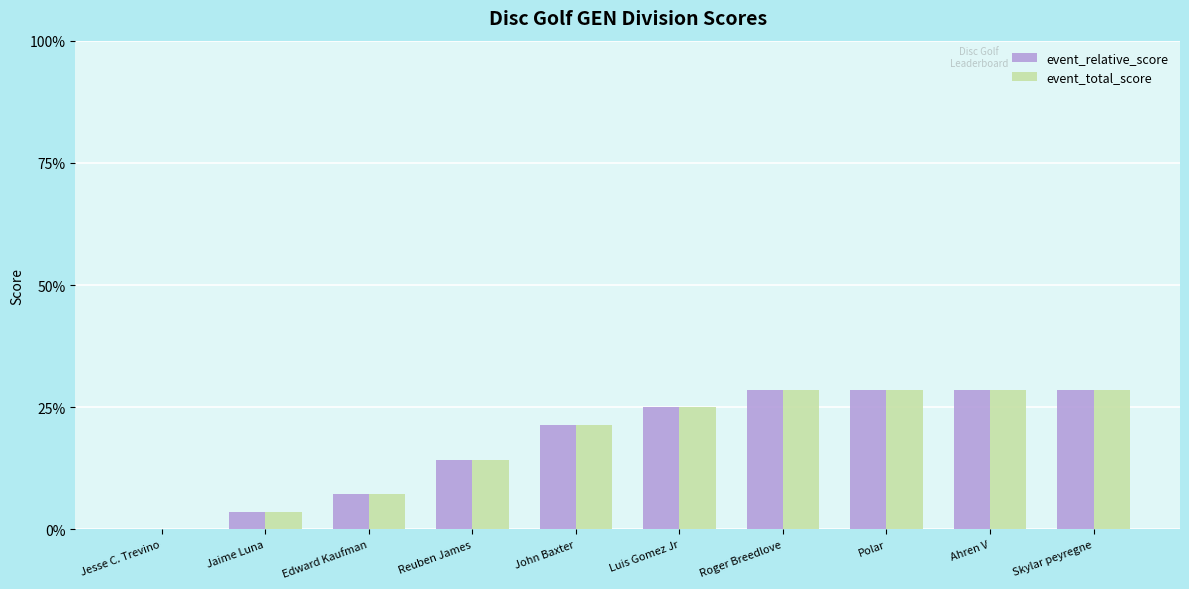

What is the sum of the event_total_score values at Polar and Reuben James?

42.9